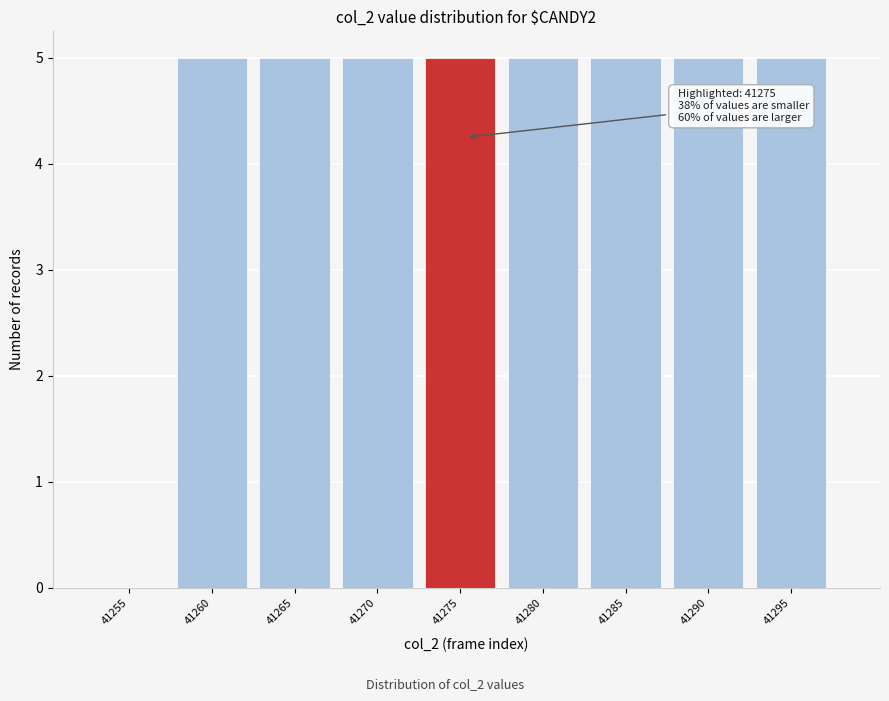

Reading left to right, what are all the values shown in this chart?

41255=0	41260=5	41265=5	41270=5	41275=5	41280=5	41285=5	41290=5	41295=5